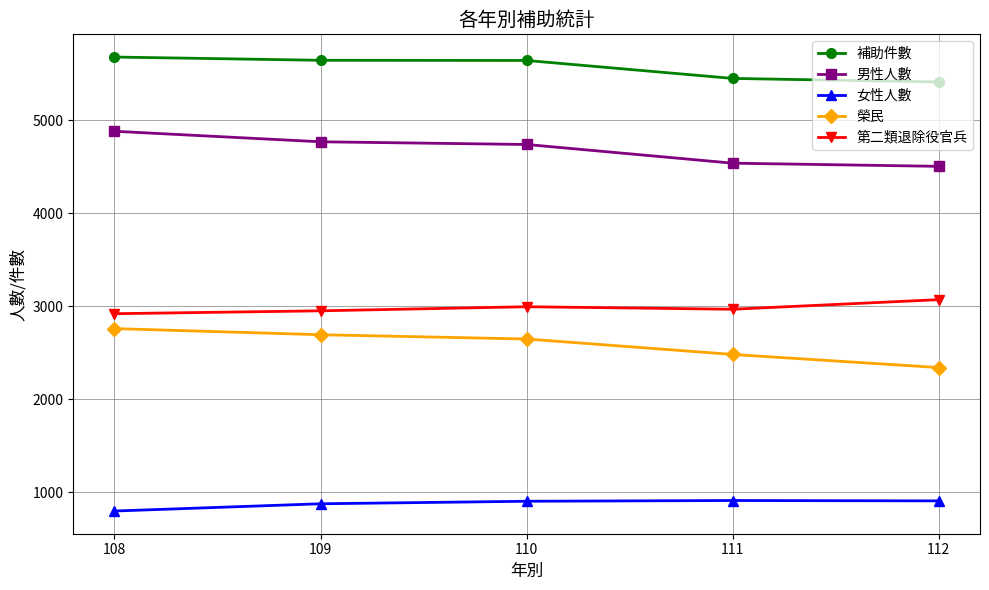

How many lines are shown in the chart?

5